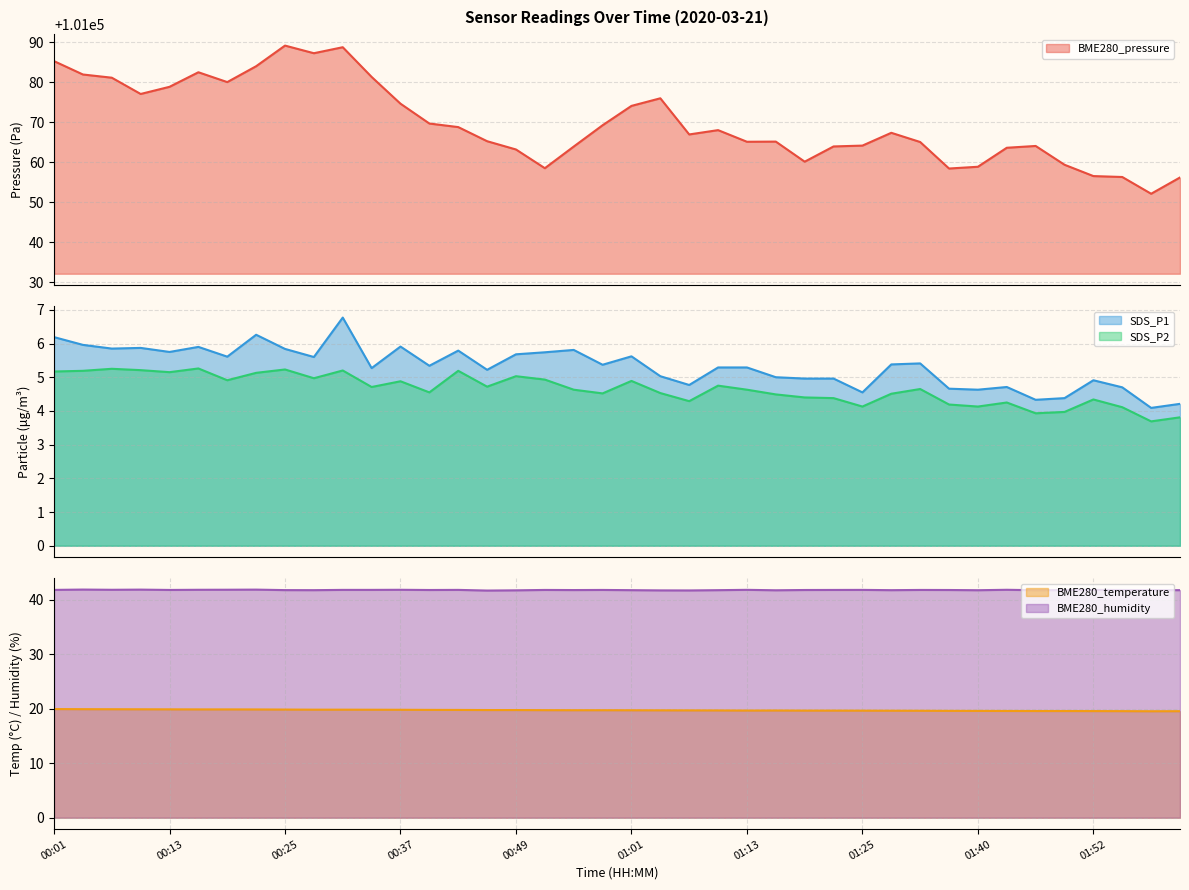

What are all the series names shown in the legend?

BME280_pressure, SDS_P1, SDS_P2, BME280_temperature, BME280_humidity